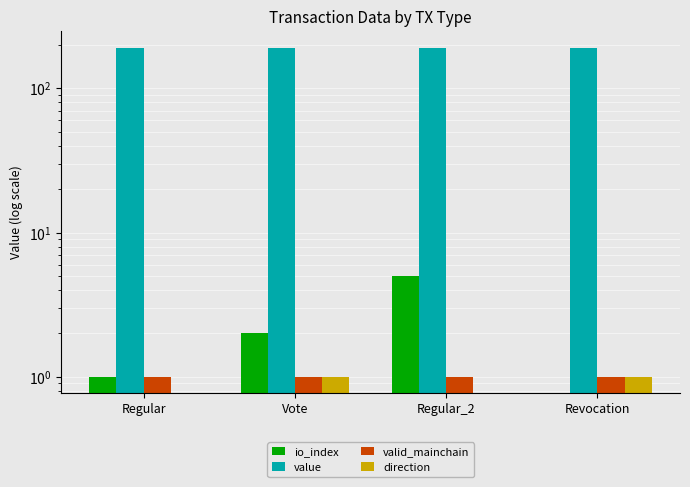

Reading left to right, list all the values displayed in this chart.

io_index: Regular=1.0	Vote=2.0	Regular_2=5.0	Revocation=0.0
value: Regular=192.2	Vote=192.2	Regular_2=190.3	Revocation=190.3
valid_mainchain: Regular=1.0	Vote=1.0	Regular_2=1.0	Revocation=1.0
direction: Regular=-1.0	Vote=1.0	Regular_2=-1.0	Revocation=1.0